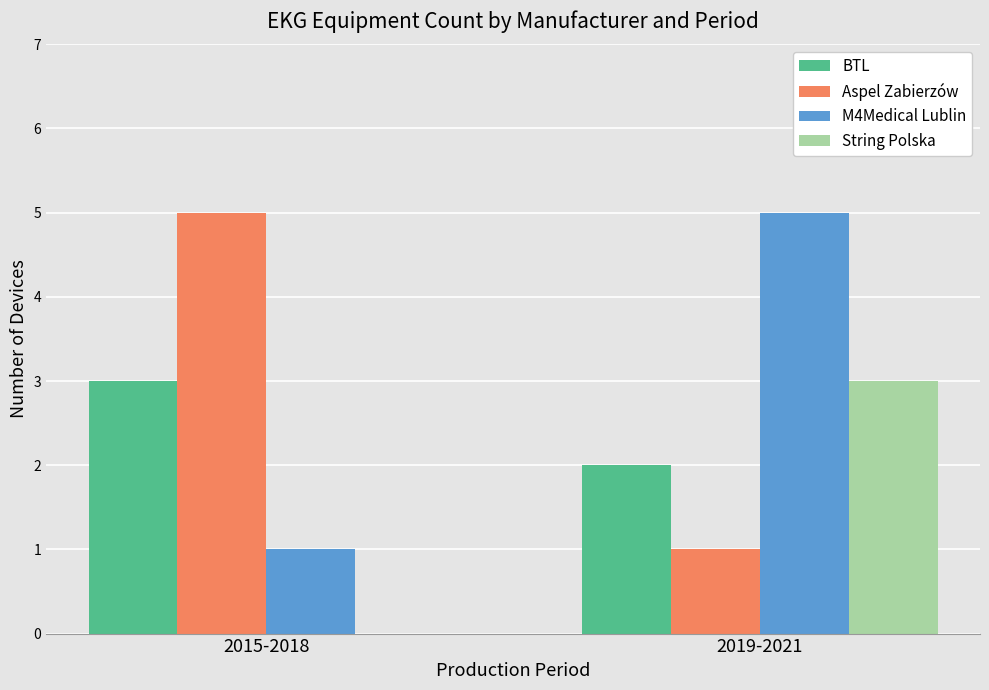

What is the sum of all String Polska values?

3